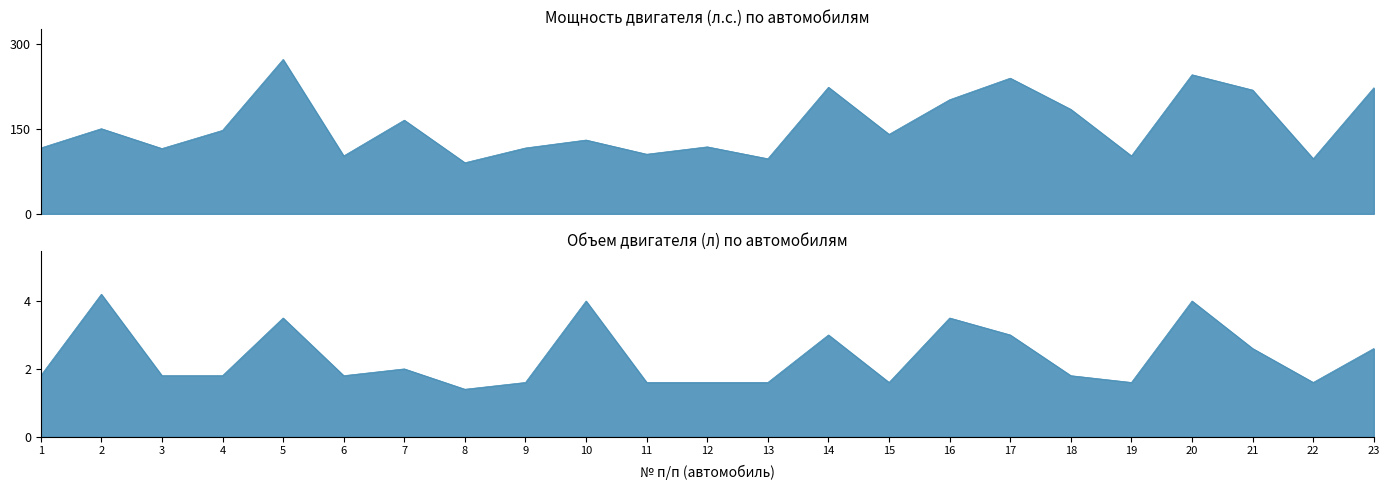

What is the sum of the Объем двигателя values at 1 and 2?

6.0